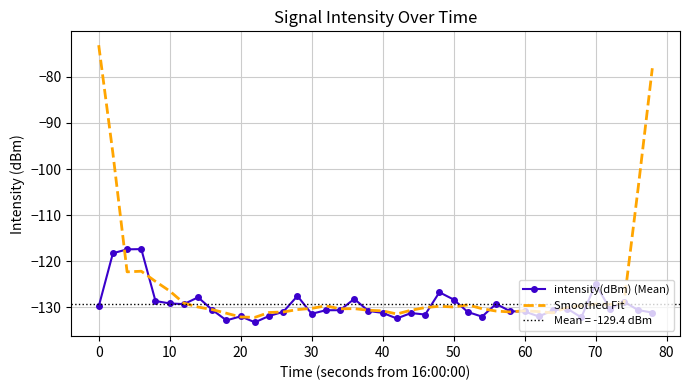

The value of Smoothed Fit at 30 is -130.3. True or false?

True